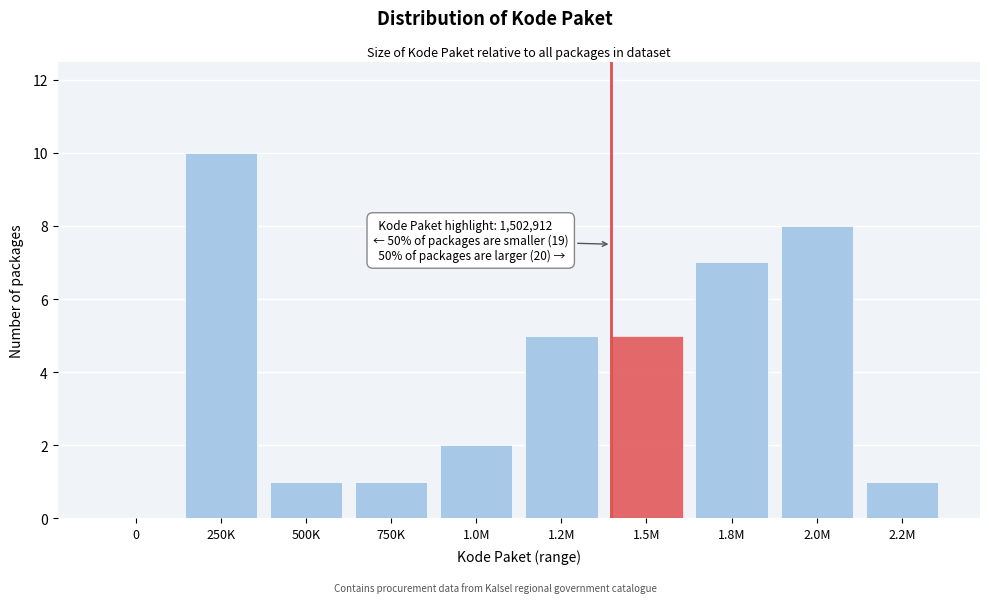

Reading right to left, extract all data points from this chart.

2.2M=1	2.0M=8	1.8M=7	1.5M=5	1.2M=5	1.0M=2	750K=1	500K=1	250K=10	0=0